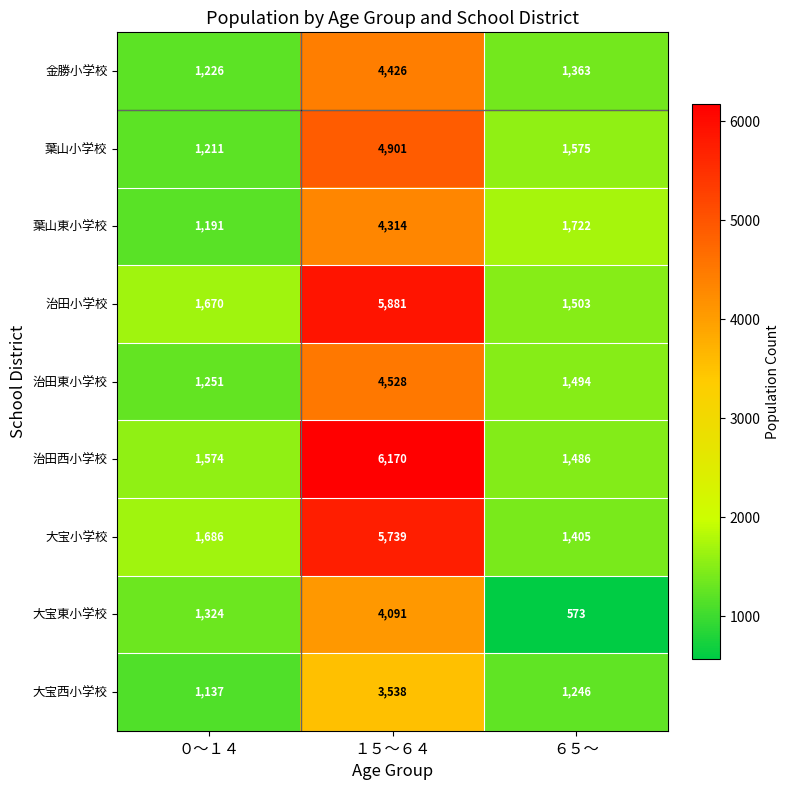

What is the sum of the 治田西小学校 values at ０～１４ and １５～６４?

7744